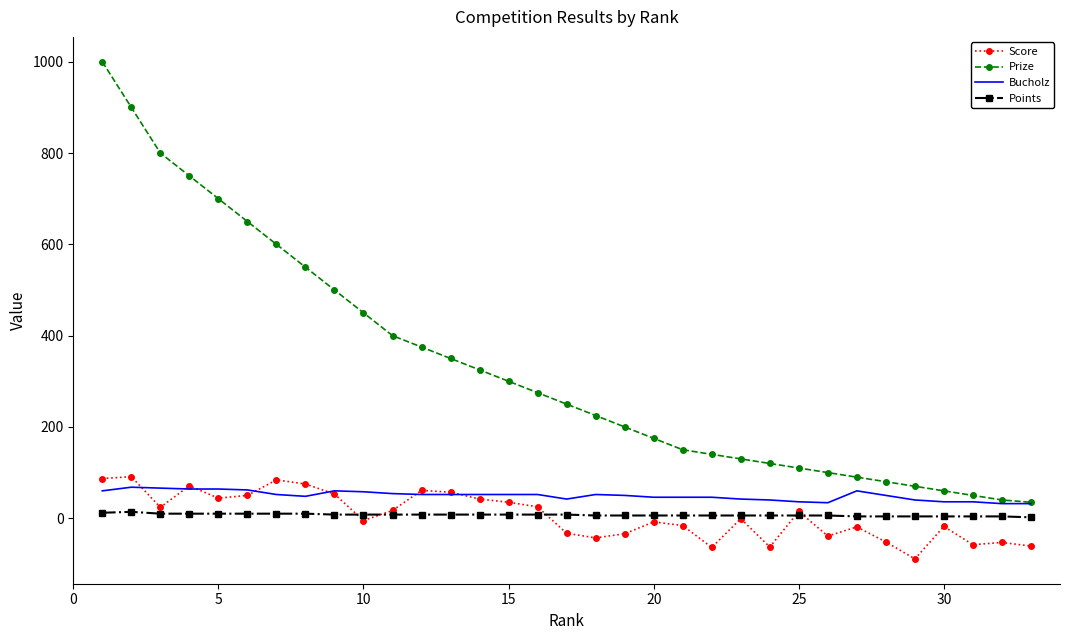

True or false: Score and Prize intersect in this chart.

False